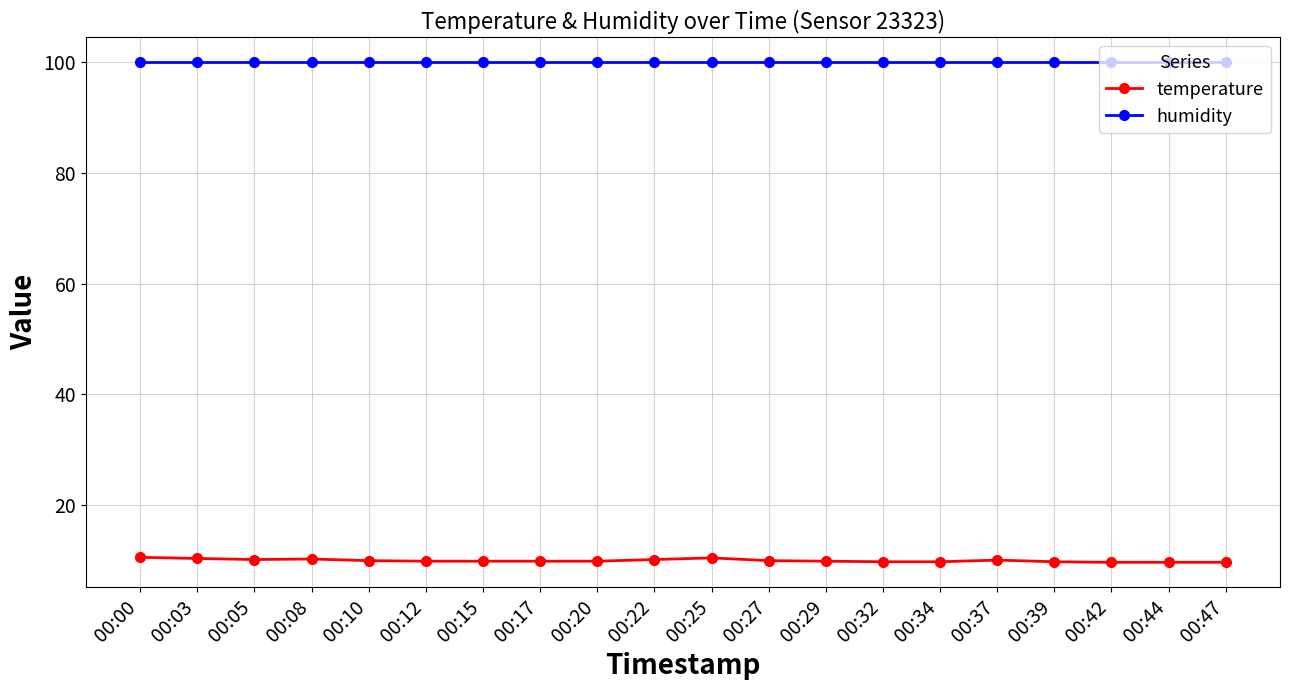

What is the difference between the temperature values at 00:00 and 00:37?

0.5